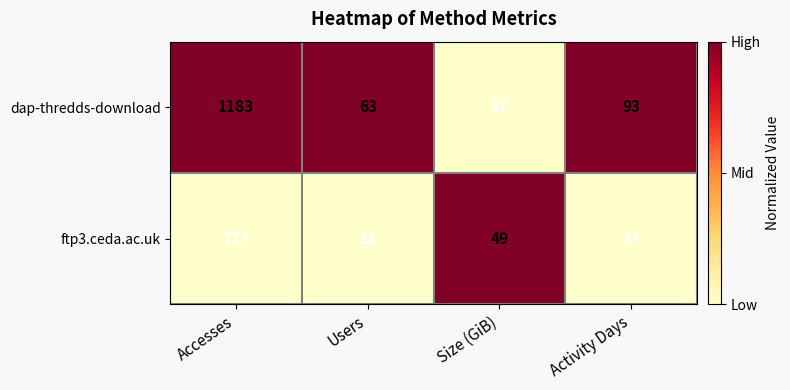

What is the difference between the highest and lowest values at Activity Days?

70